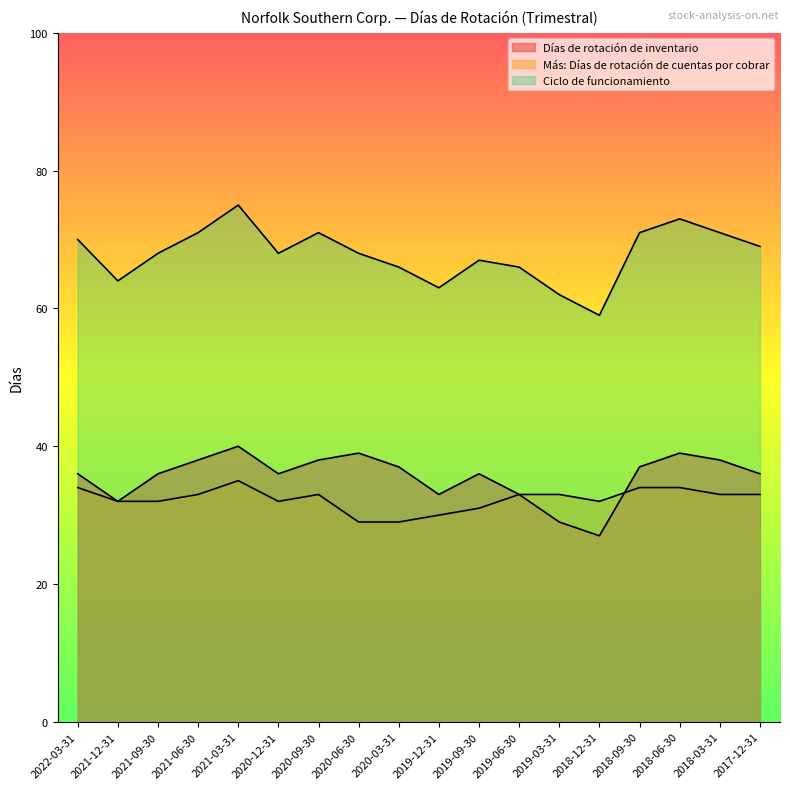

Count the number of categories in the chart.

18